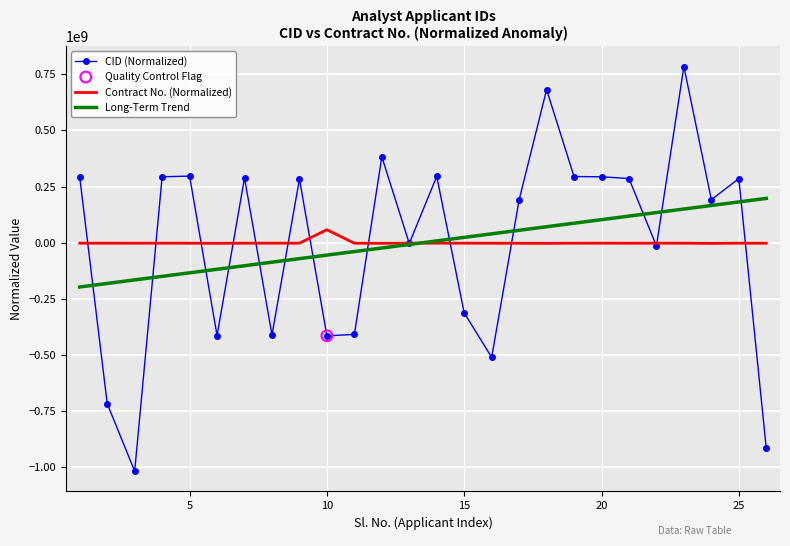

What is the minimum value shown in the chart?

-1017501656.2